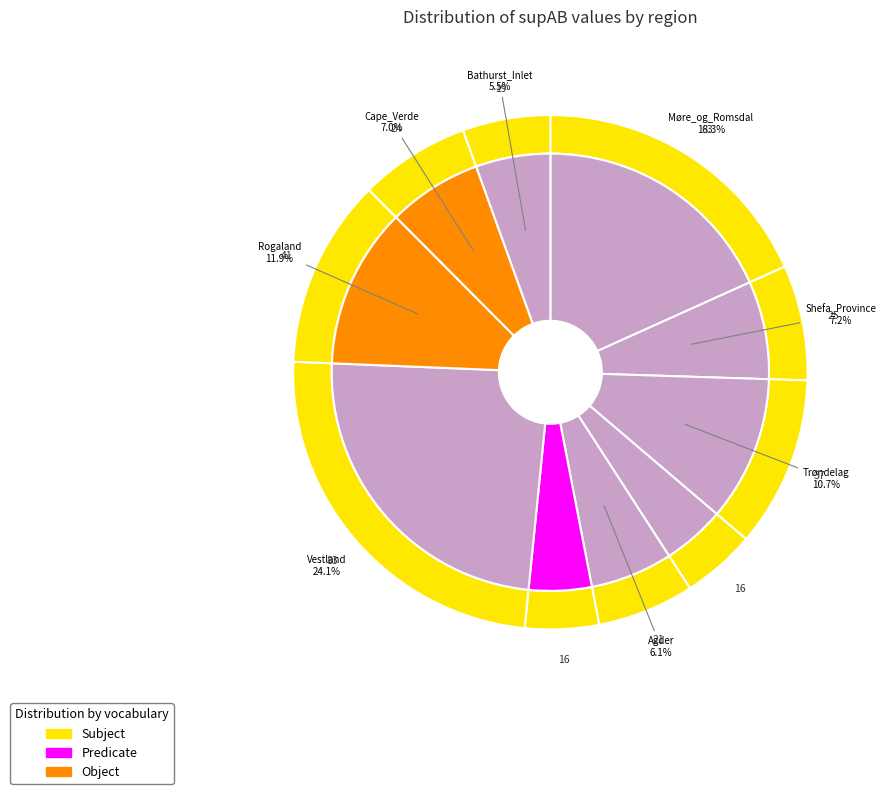

To the nearest percent, what is the combined percentage of Rogaland and Cape_Verde?

19%